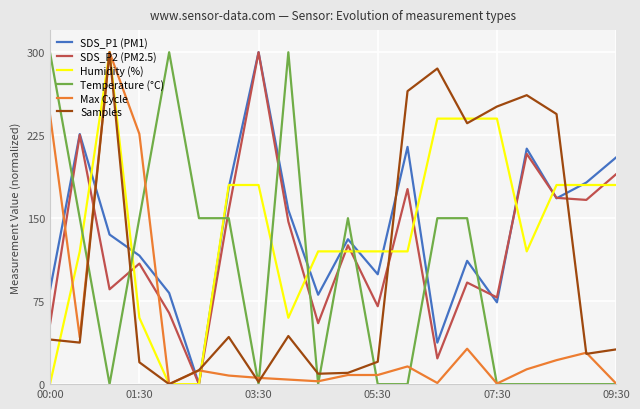

Count the number of categories in the chart.

20